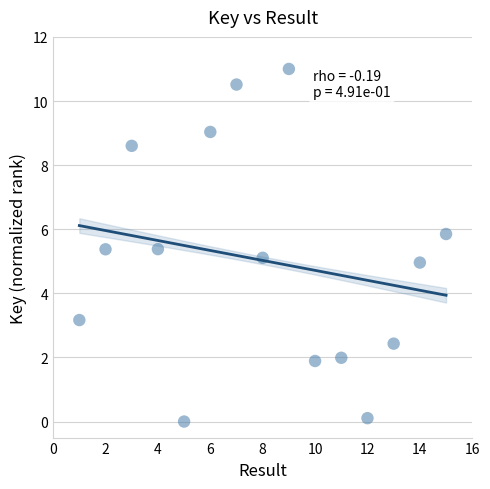

What is the range of X values (max minus min)?

14.0